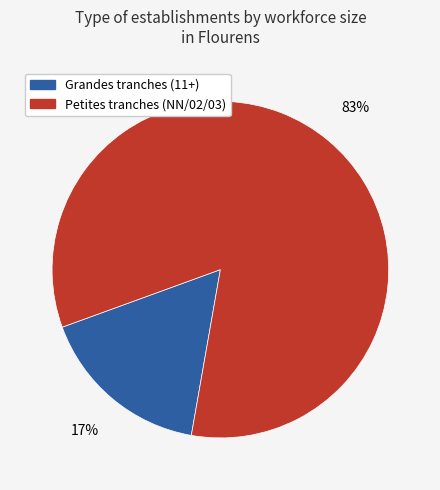

How many slices are in this pie chart?

2